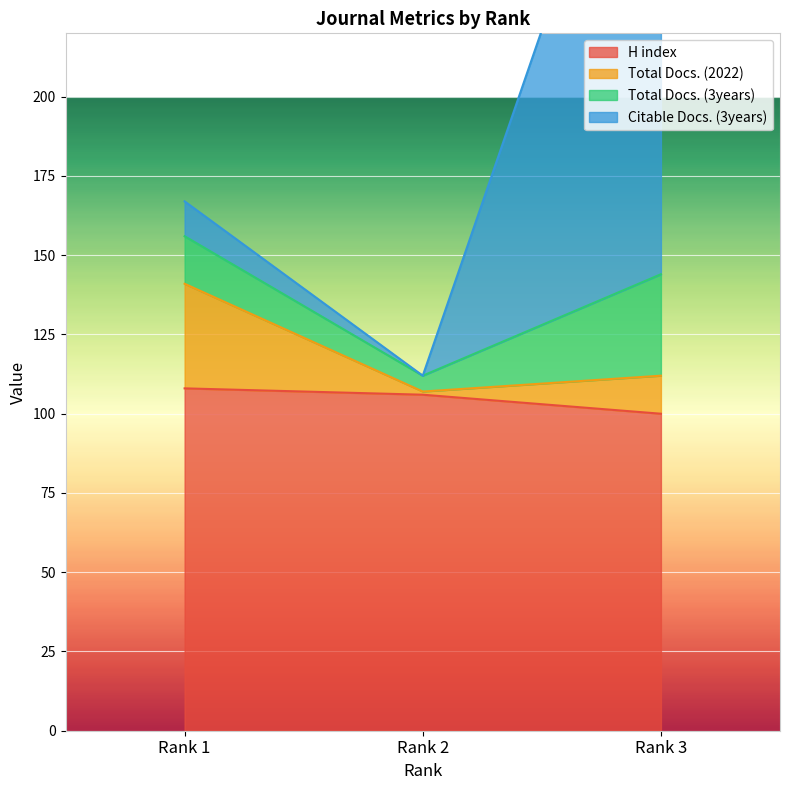

What is the lowest value of the H index series?

100